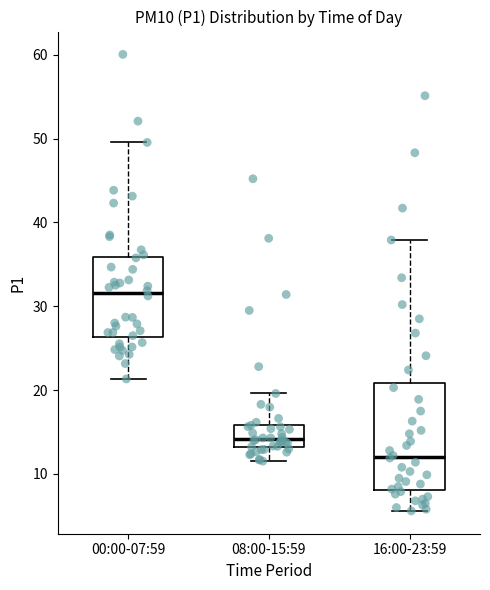

Reading left to right, read every box against the y-axis: the position of its median line, the range the box covers, and the ends of its whiskers. The values are not printed on the chart, so give them approximately, as read against the axis.

00:00-07:59: median 32, box 26 to 36, whiskers 21 to 50
08:00-15:59: median 14, box 13 to 16, whiskers 12 to 20
16:00-23:59: median 12, box 8 to 21, whiskers 6 to 38